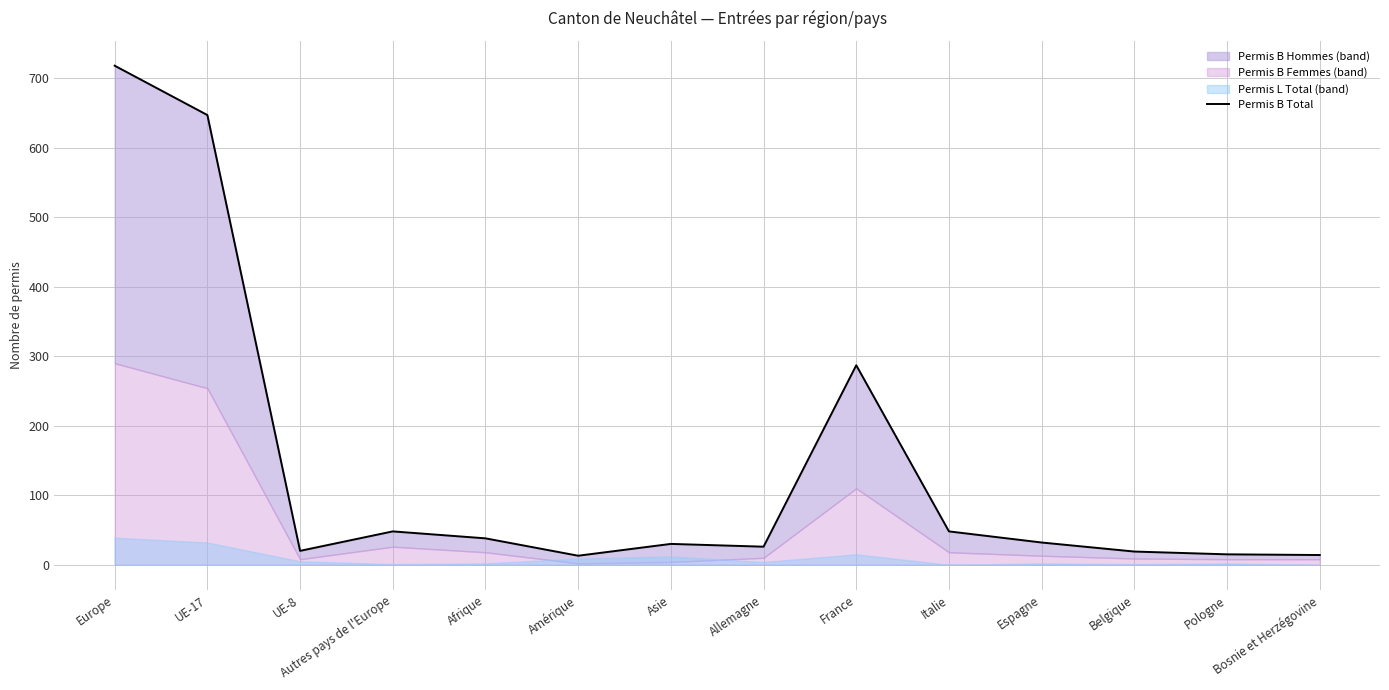

What is the sum of all values?

1955